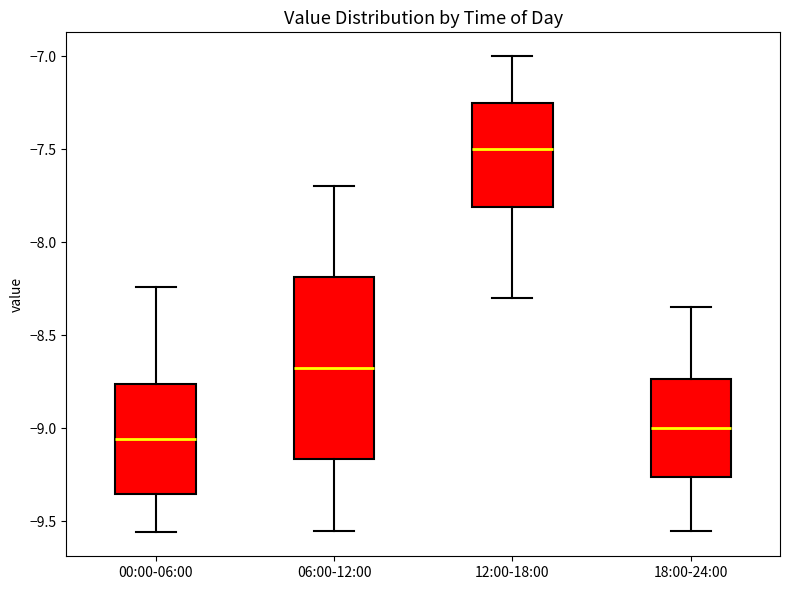

Which box is the tallest, from its lower edge to its upper edge?

06:00-12:00